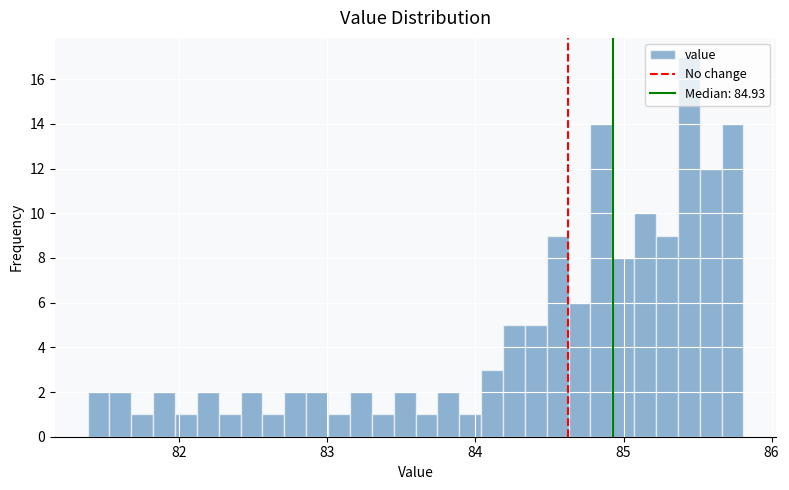

Read against the x-axis, roughly where is the centre of the tallest bar?

85.4